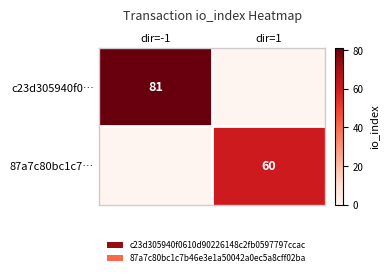

Which has a higher value, dir=-1 or dir=1?

dir=-1